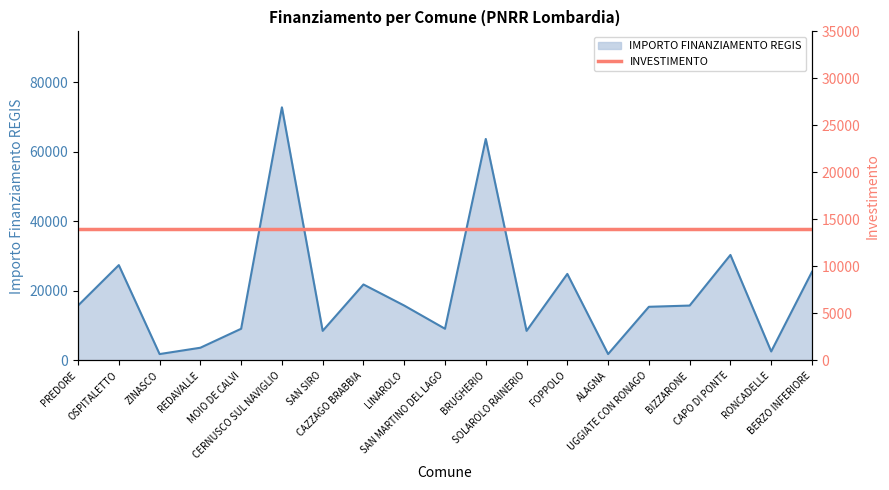

True or false: the data has more than 0 interior local peaks.

True